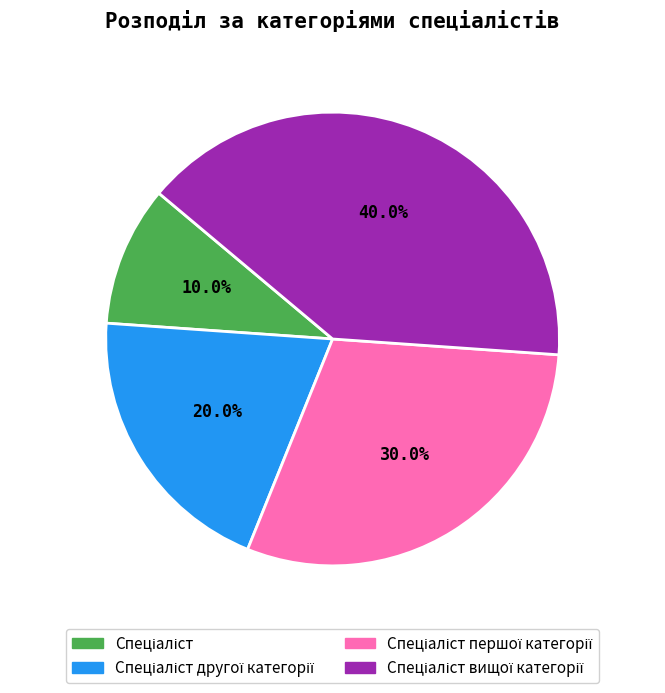

How many slices are in this pie chart?

4